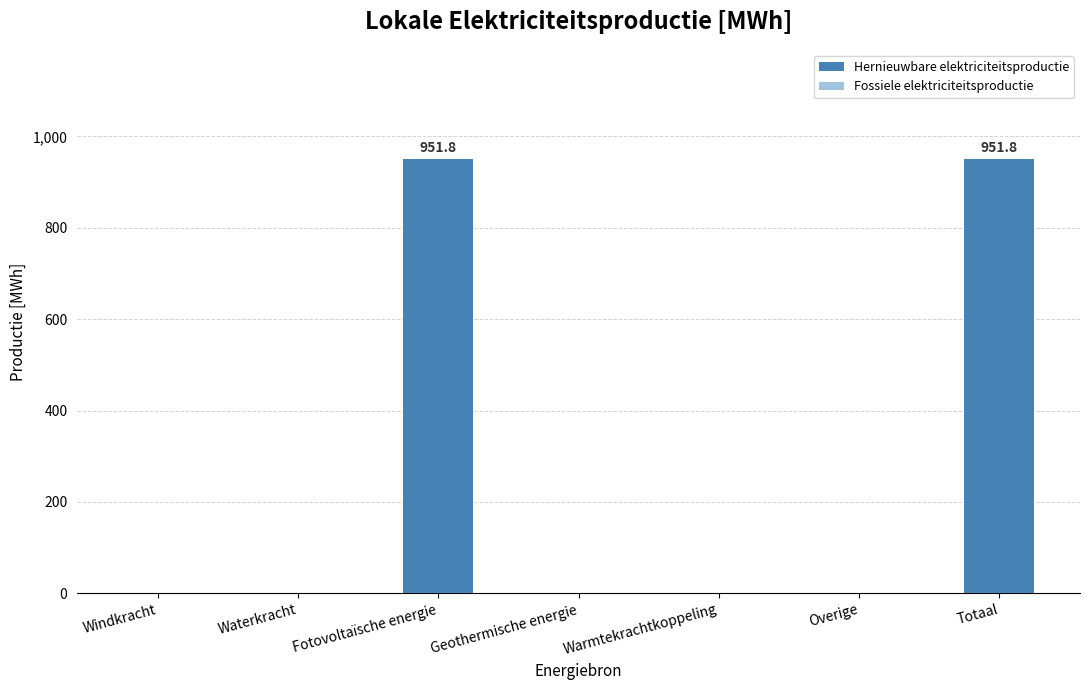

Is it true that the value at Geothermische energie is 0.0?

True